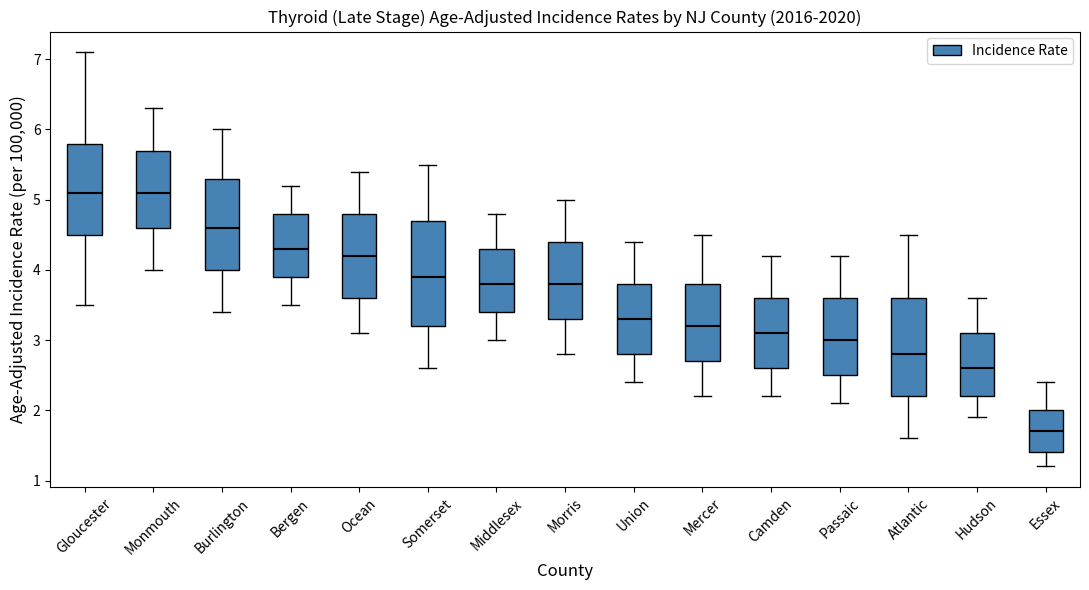

Which box is the tallest, from its lower edge to its upper edge?

Somerset